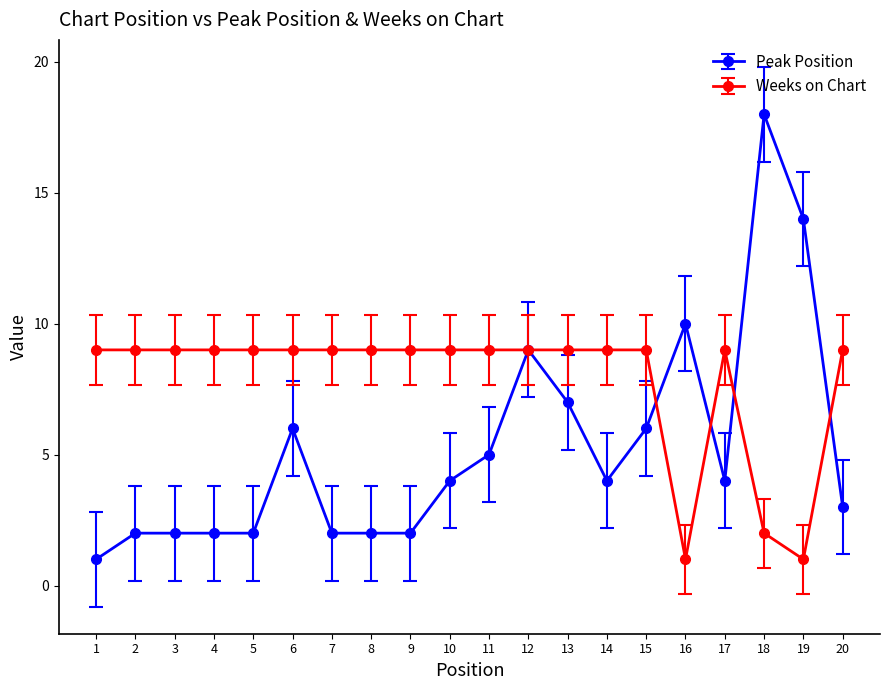

Between 5 and 17, which series saw the biggest shift?

Peak Position